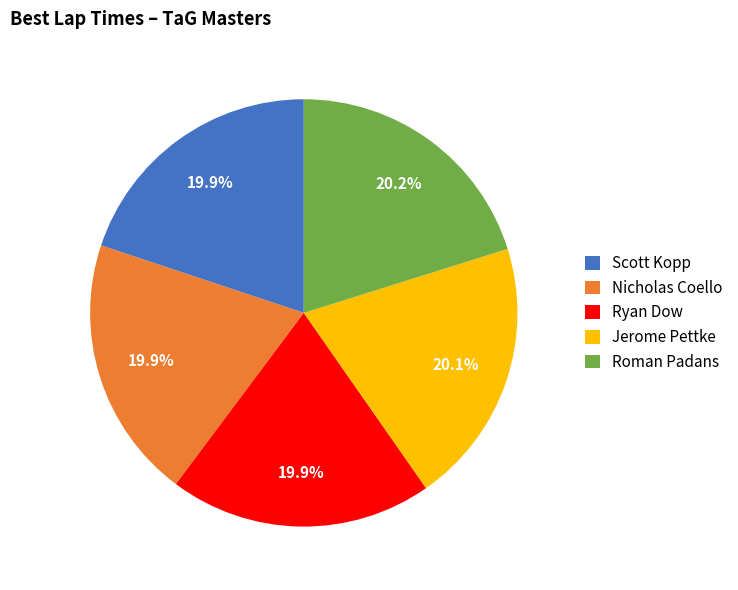

Is there any slice that represents more than half of the pie?

No